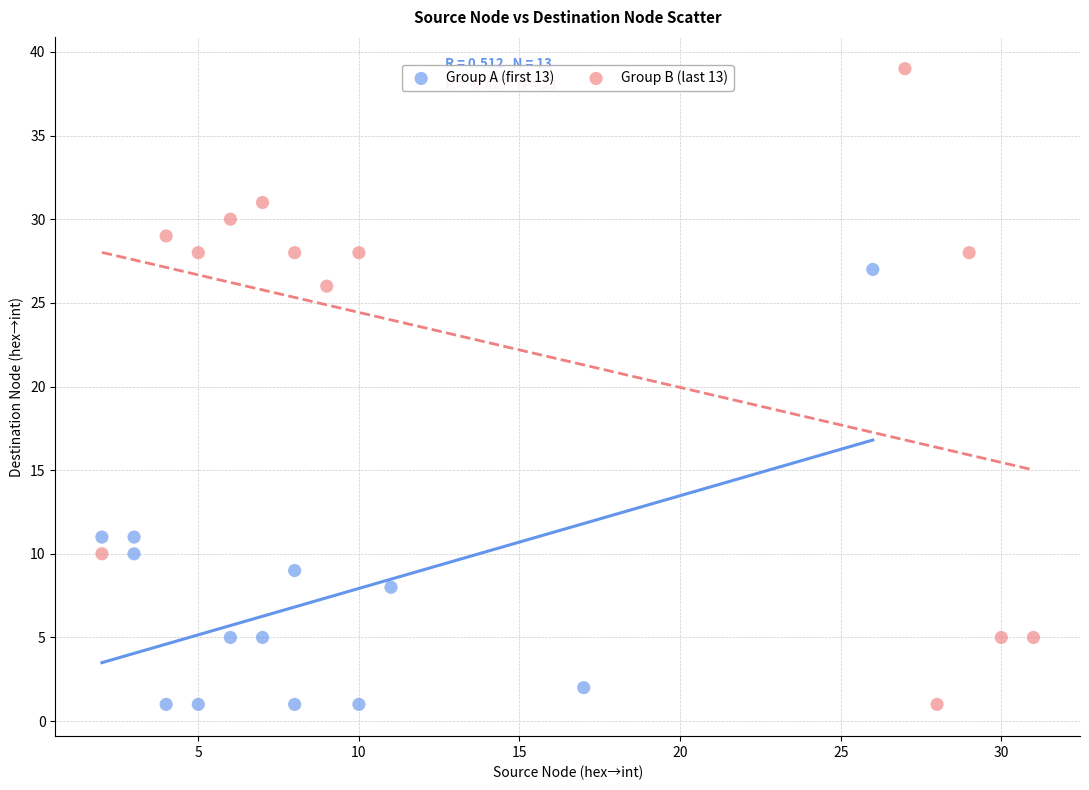

Which series reaches the maximum Y coordinate?

Group B (last 13)